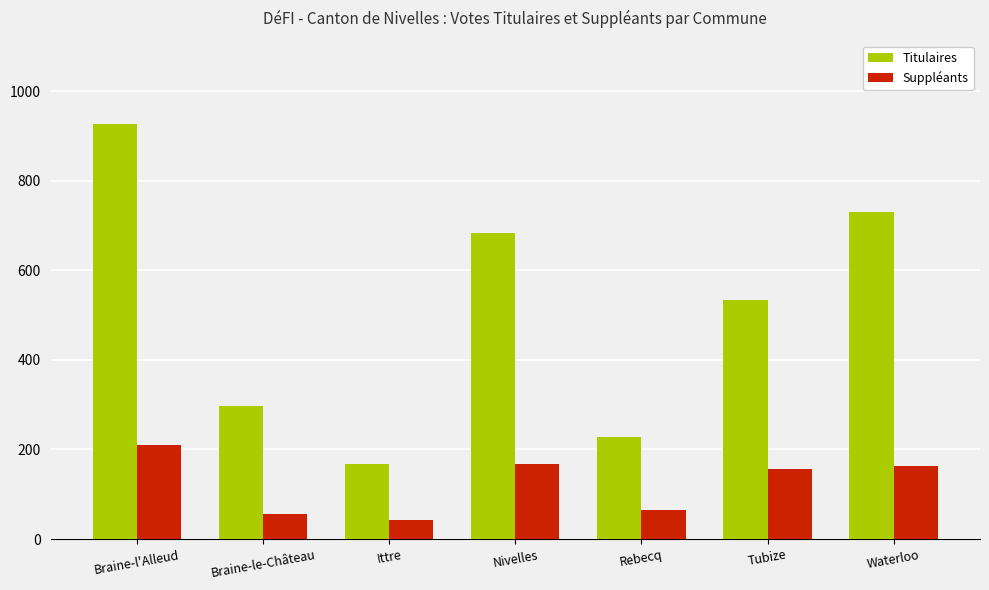

How many values in the Suppléants series are below 157?

3